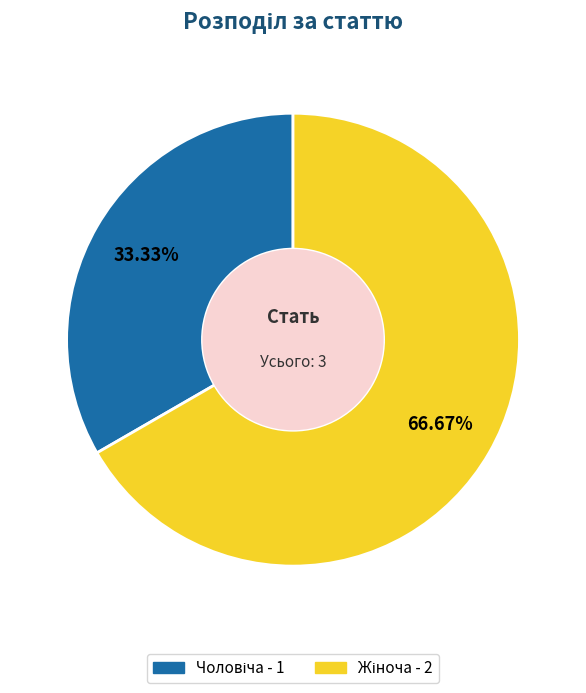

Count the number of slices in the pie.

2